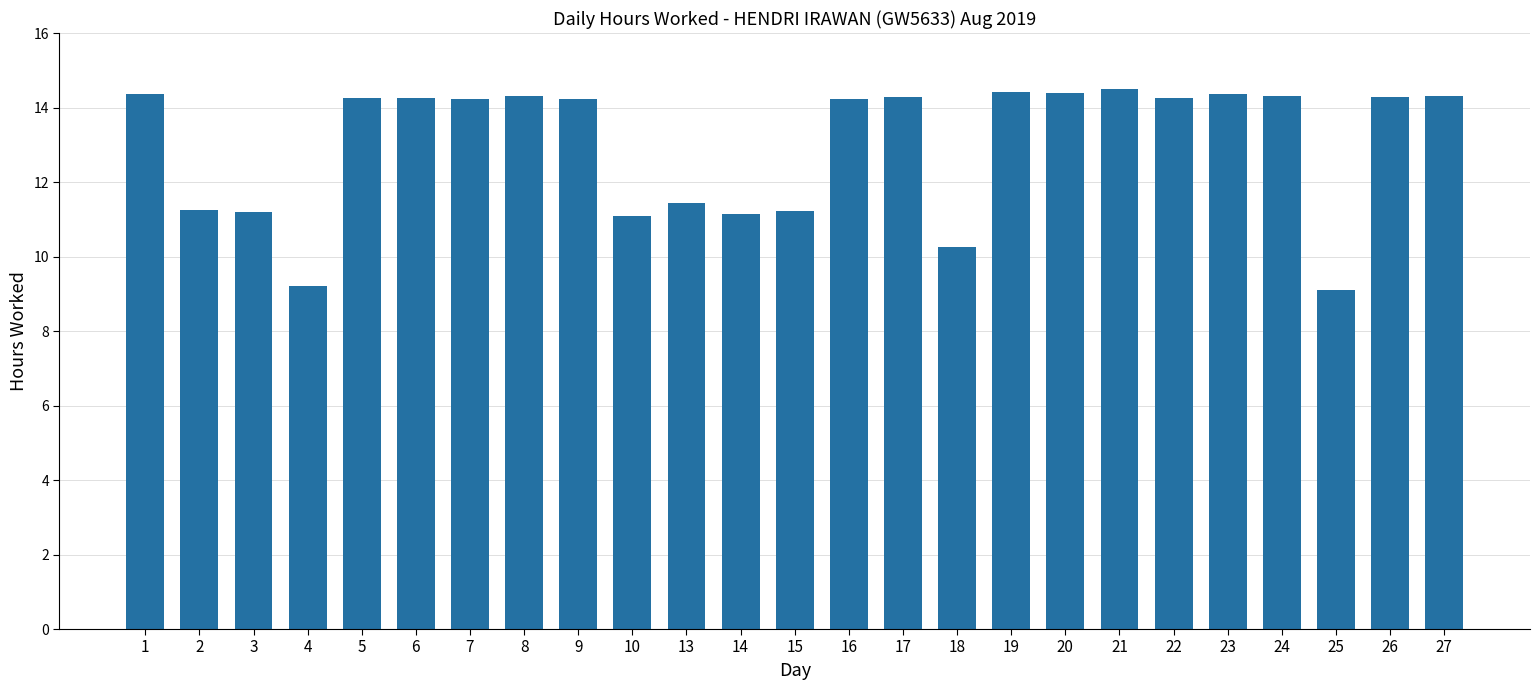

What is the ratio of the value at 5 to the value at 26?

1.0